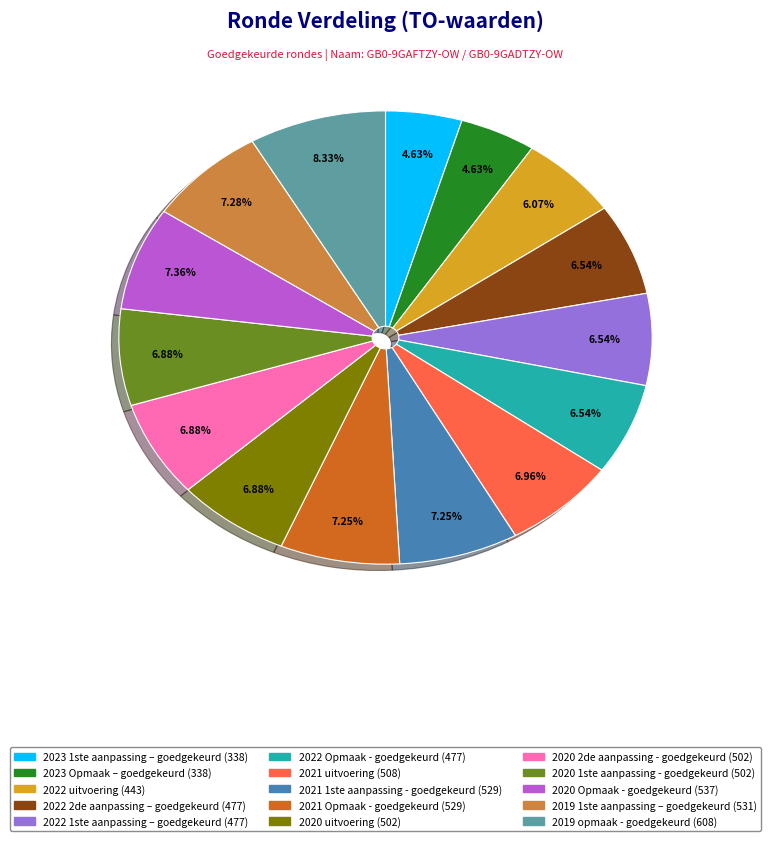

To the nearest percent, what portion does 2020 uitvoering represent?

7%